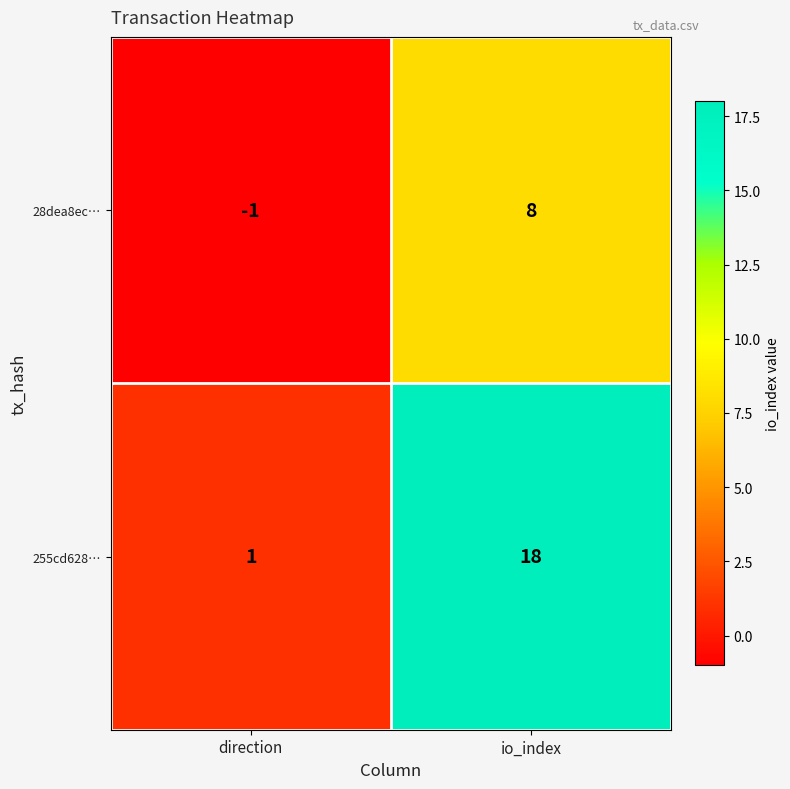

Which category has the highest value across all series?

io_index